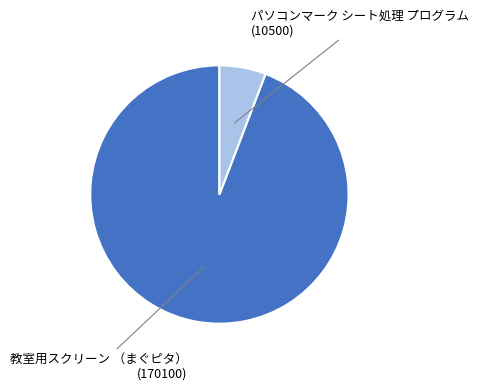

Is there a majority slice in this chart?

Yes